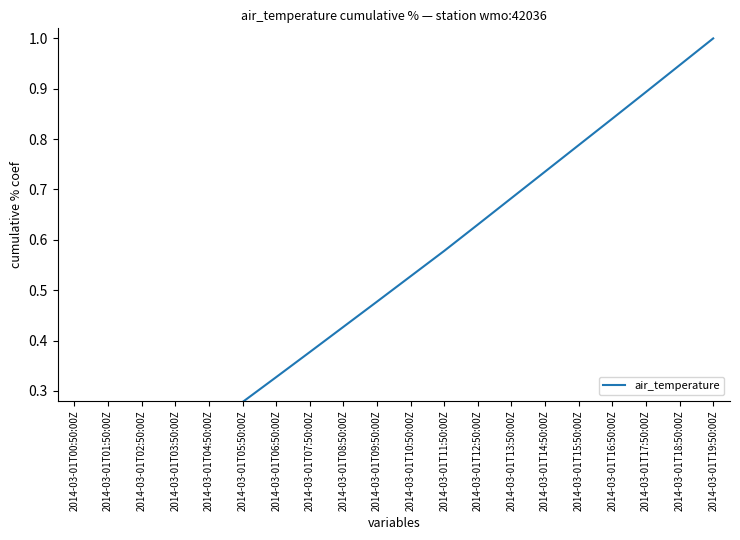

What is the greatest value displayed?

1.0